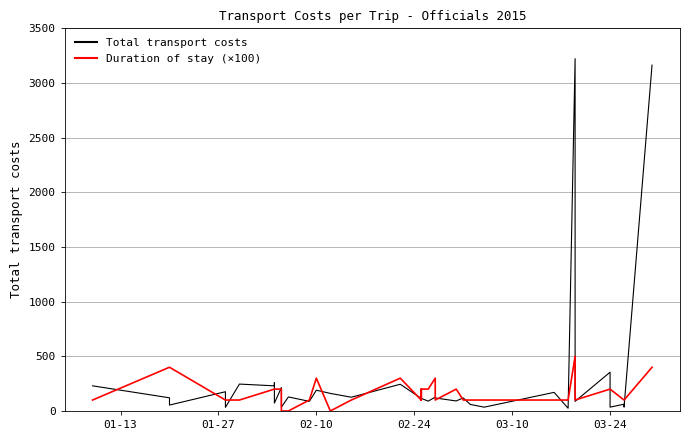

What is the value of the Total transport costs point at the 35th from the left?

354.6